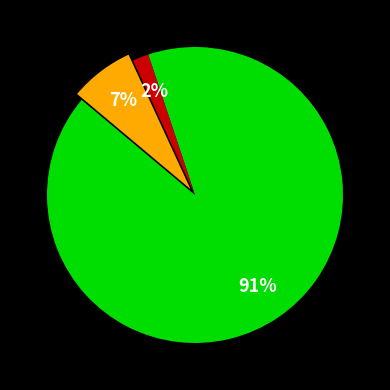

How many segments does this pie chart have?

3